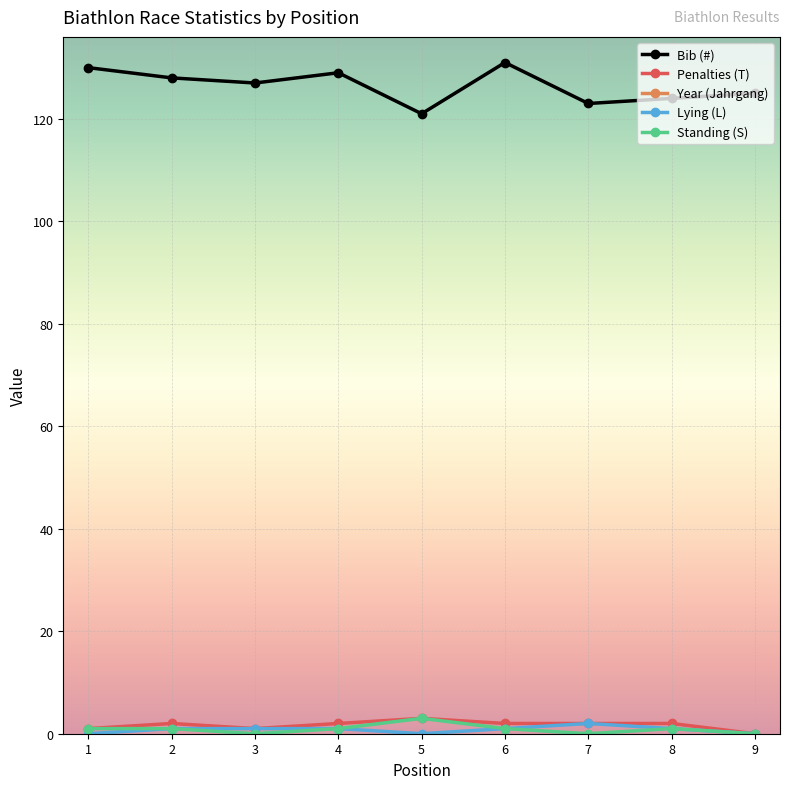

At 9, list the series in order from smallest to largest.

Penalties (T), Lying (L), Standing (S), Bib (#), Year (Jahrgang)